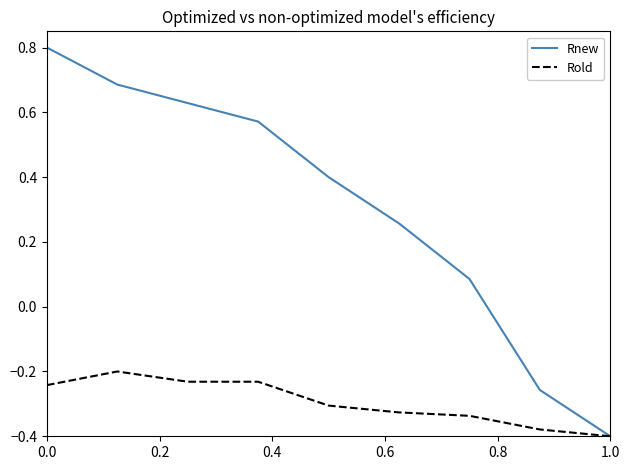

Rank the series by their average value, from lowest to highest.

Rold, Rnew